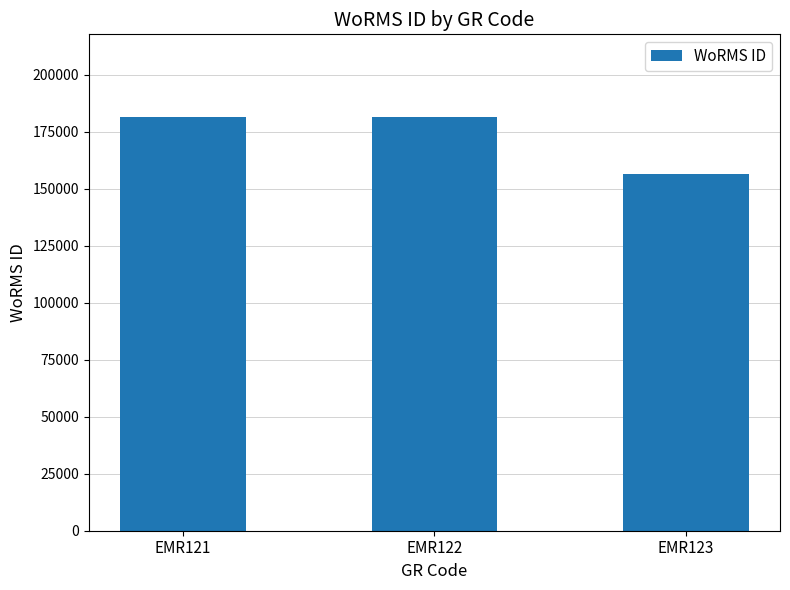

How many bars are there in total?

3